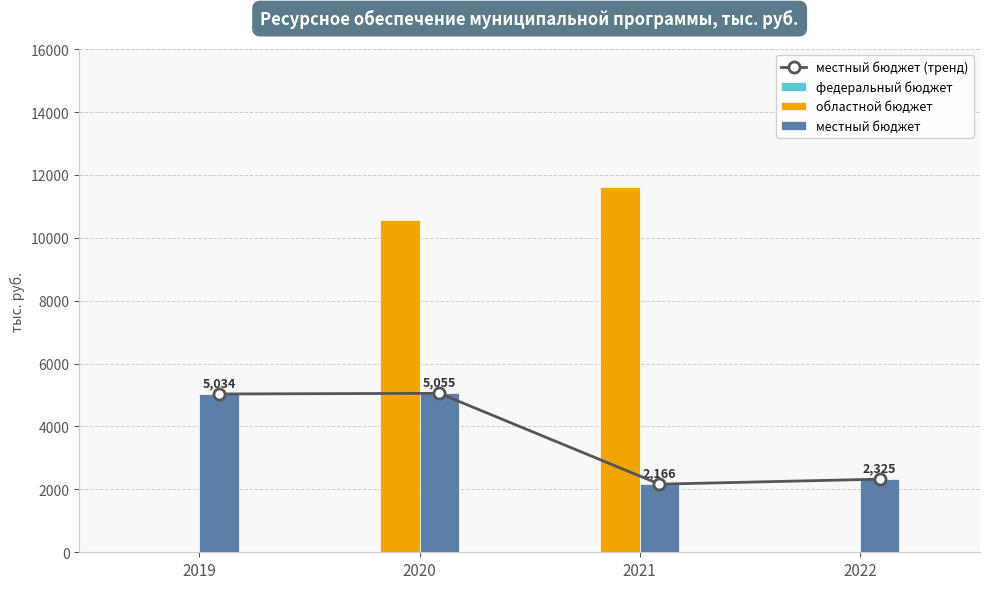

At which category is the sum across all series the highest?

2020